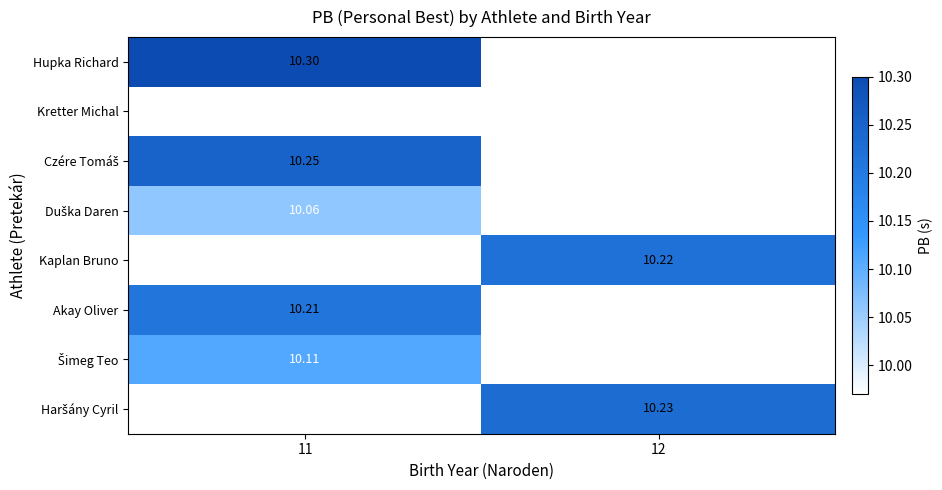

Count the number of categories in the chart.

2